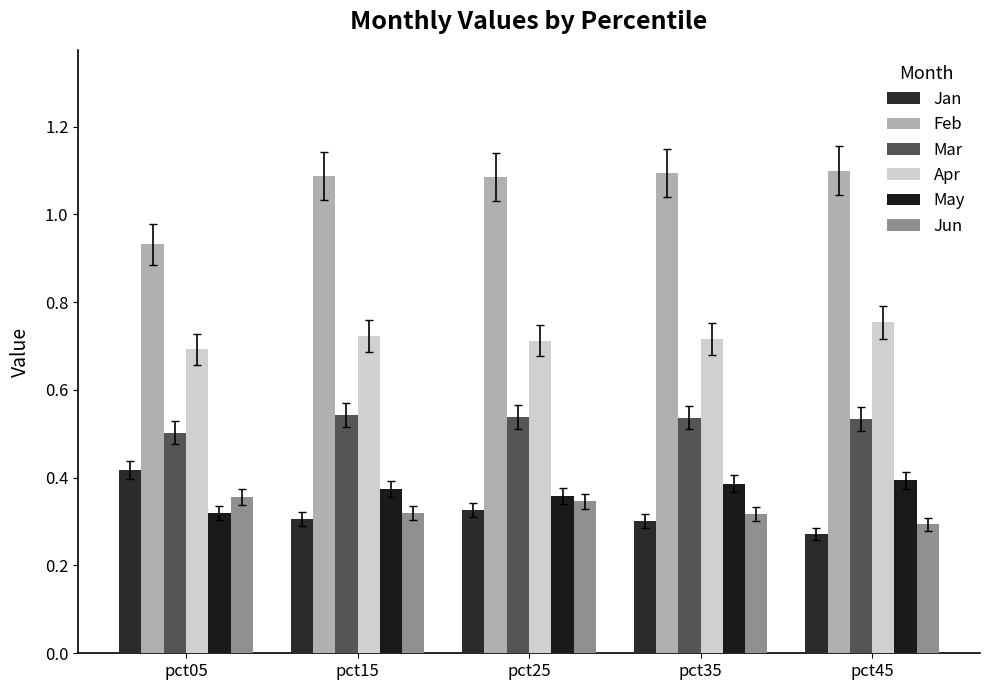

Reading left to right, transcribe all the data shown in this chart.

Jan: pct05=0.4	pct15=0.3	pct25=0.3	pct35=0.3	pct45=0.3
Feb: pct05=0.9	pct15=1.1	pct25=1.1	pct35=1.1	pct45=1.1
Mar: pct05=0.5	pct15=0.5	pct25=0.5	pct35=0.5	pct45=0.5
Apr: pct05=0.7	pct15=0.7	pct25=0.7	pct35=0.7	pct45=0.8
May: pct05=0.3	pct15=0.4	pct25=0.4	pct35=0.4	pct45=0.4
Jun: pct05=0.4	pct15=0.3	pct25=0.3	pct35=0.3	pct45=0.3